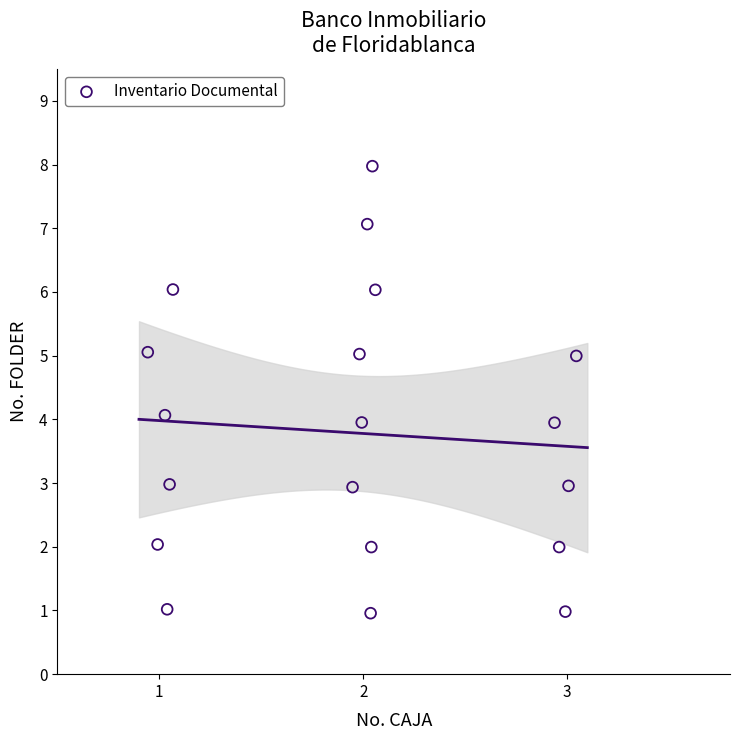

What is the range of X values (max minus min)?

2.1